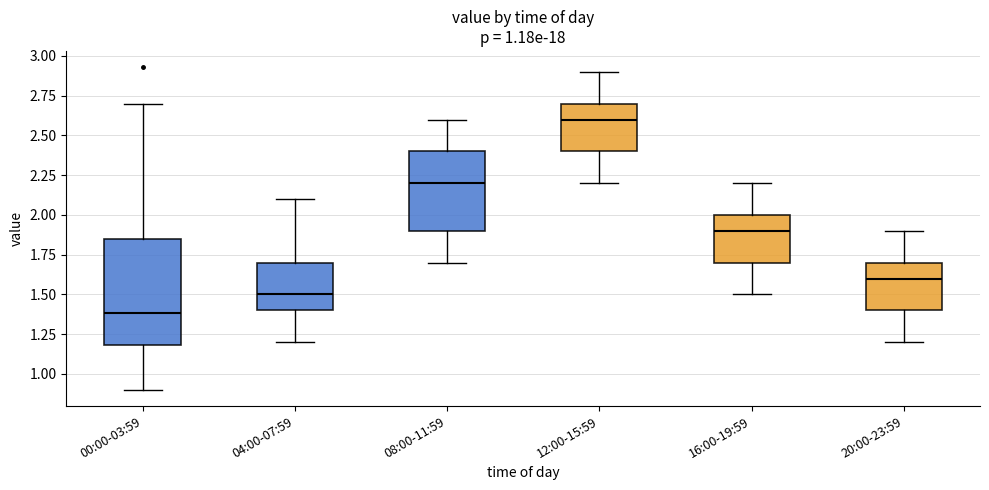

Comparing the boxes themselves (not the whiskers), which one is the tallest?

00:00-03:59